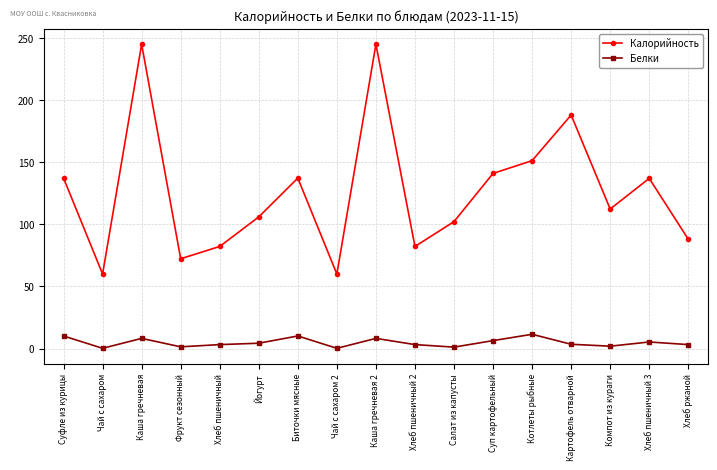

Which series has the largest total across all categories?

Калорийность